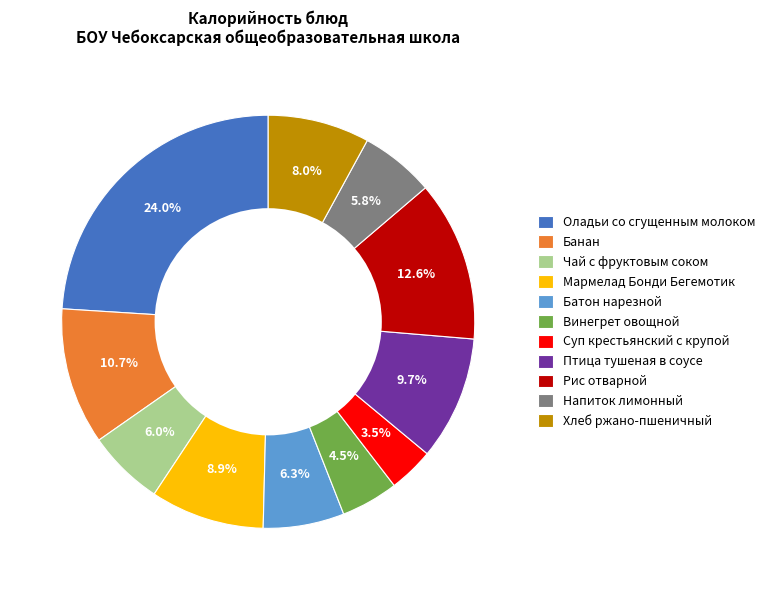

Does any single category account for the majority?

No